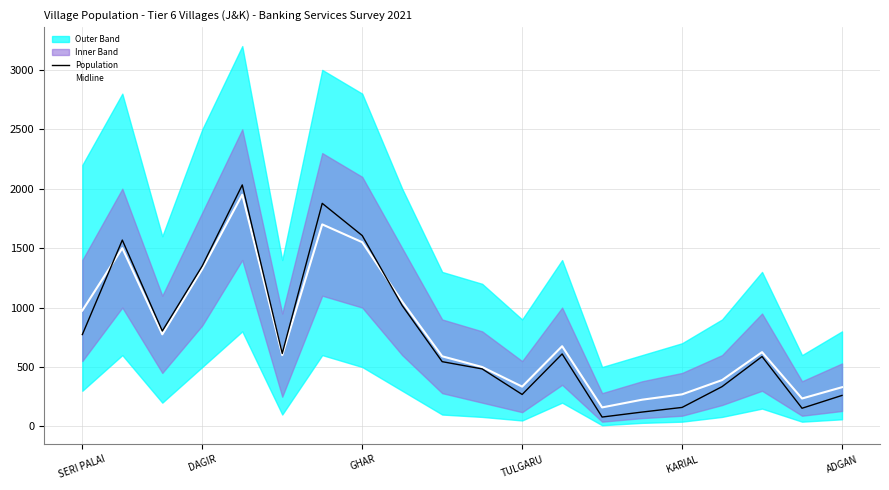

What is the maximum value for Population?

2032